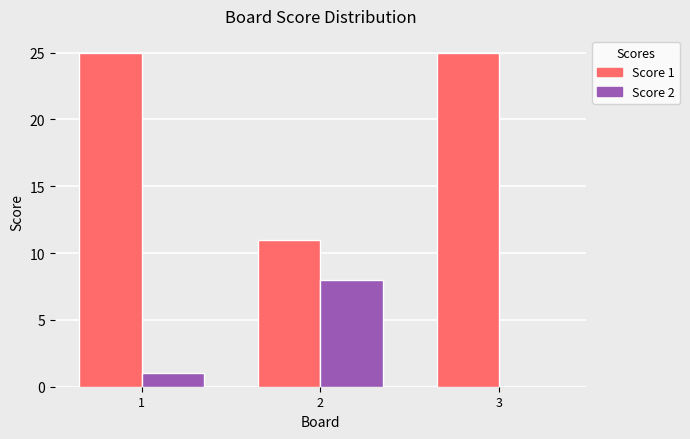

What is the maximum value for Score 1?

25